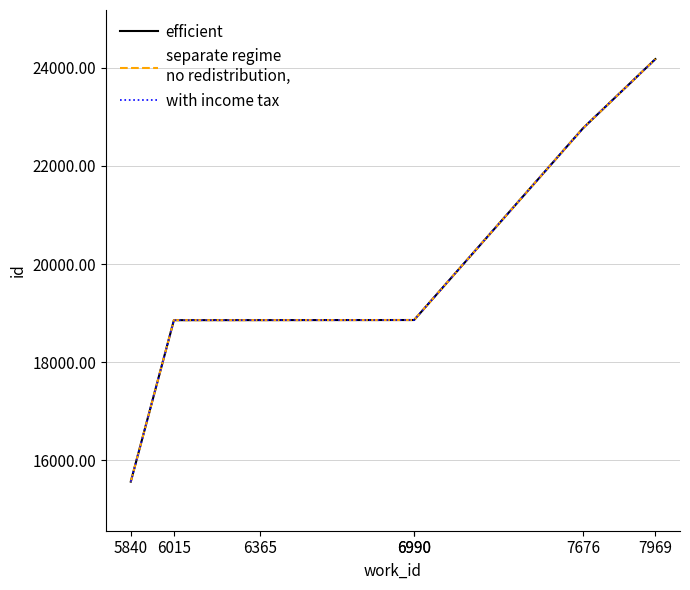

At which label does with income tax first exceed 18861?

6990